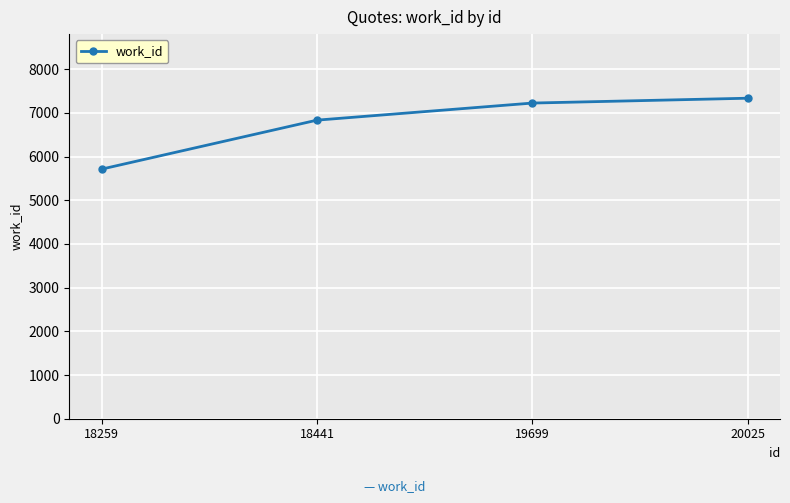

Where is the data nearest to the value 6523?

18441